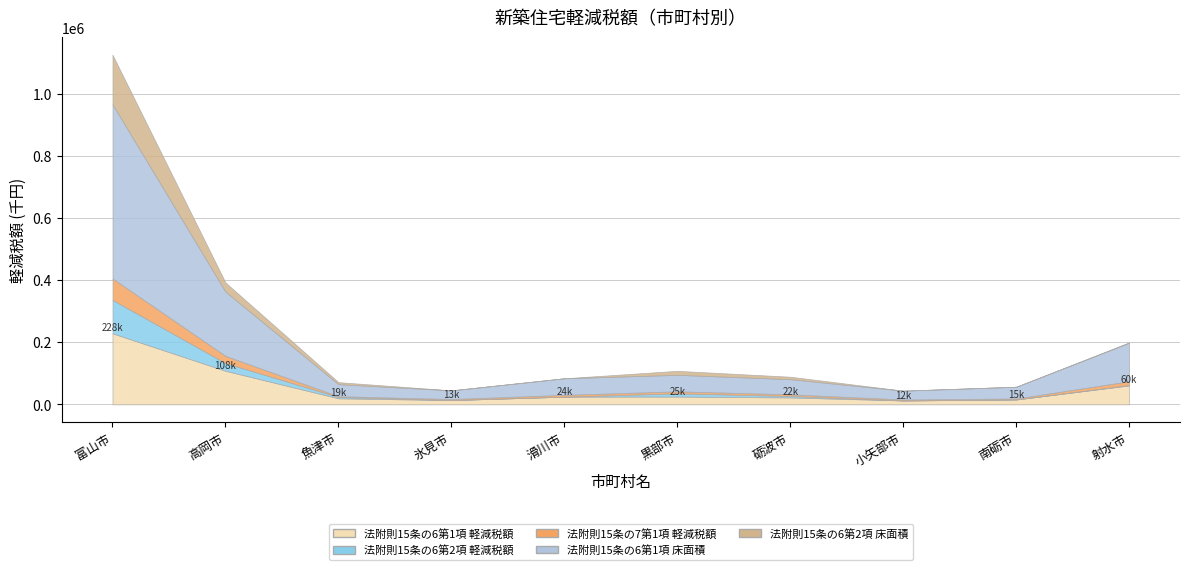

How many lines are shown in the chart?

5